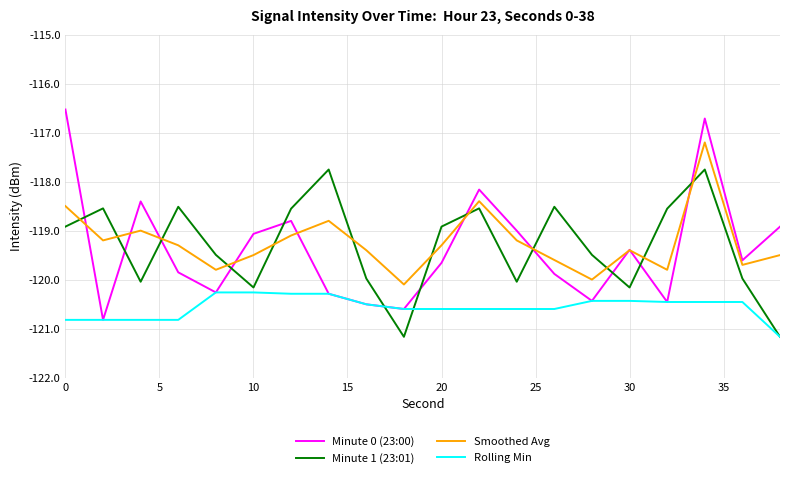

True or false: Minute 0 (23:00) and Minute 1 (23:01) intersect in this chart.

True